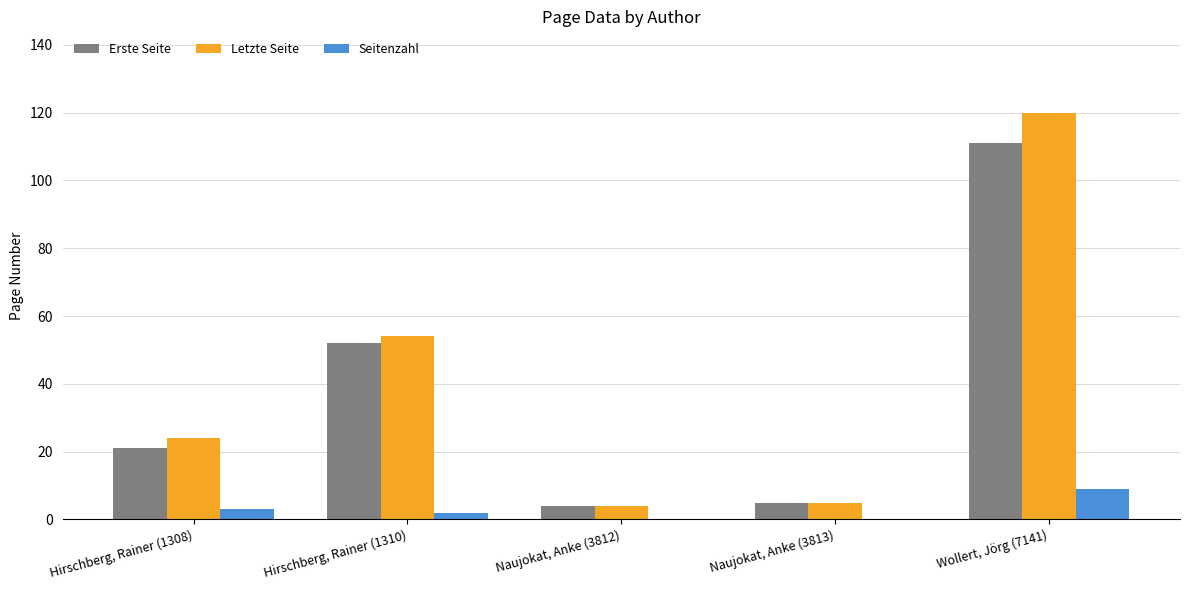

Reading right to left, extract all data points from this chart.

Erste Seite: 111	5	4	52	21
Letzte Seite: 120	5	4	54	24
Seitenzahl: 9	0	0	2	3